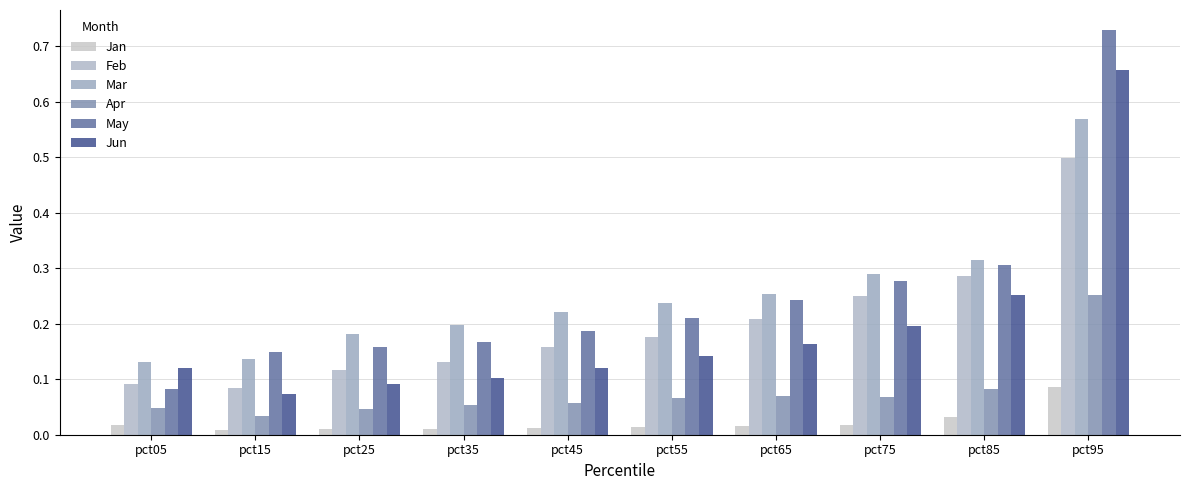

Does the chart contain any negative values?

No